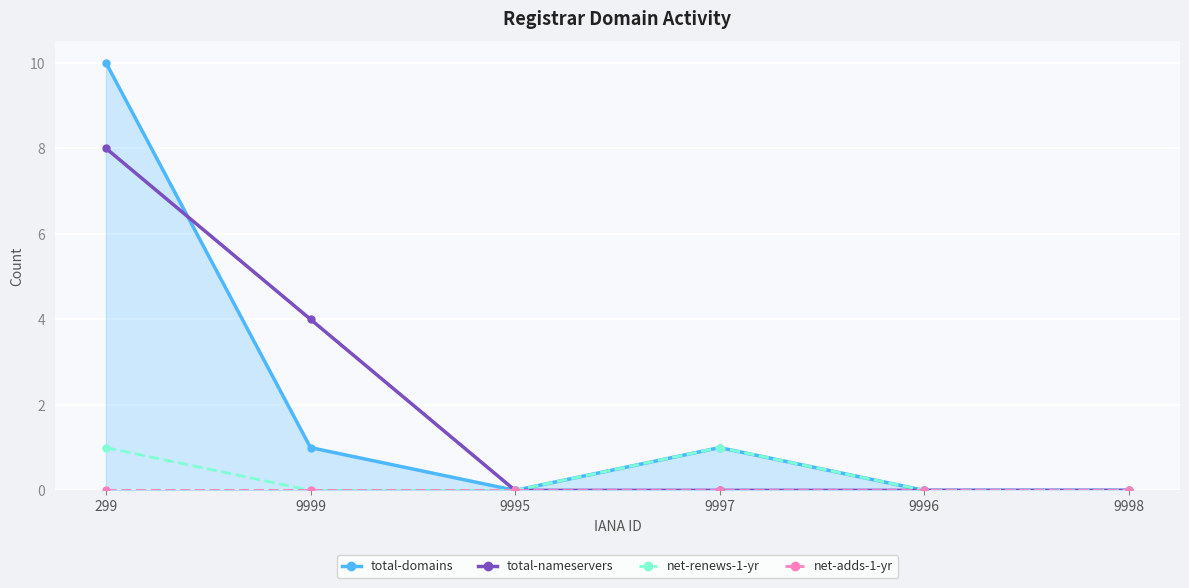

Between 9999 and 9996, which series saw the biggest shift?

total-nameservers